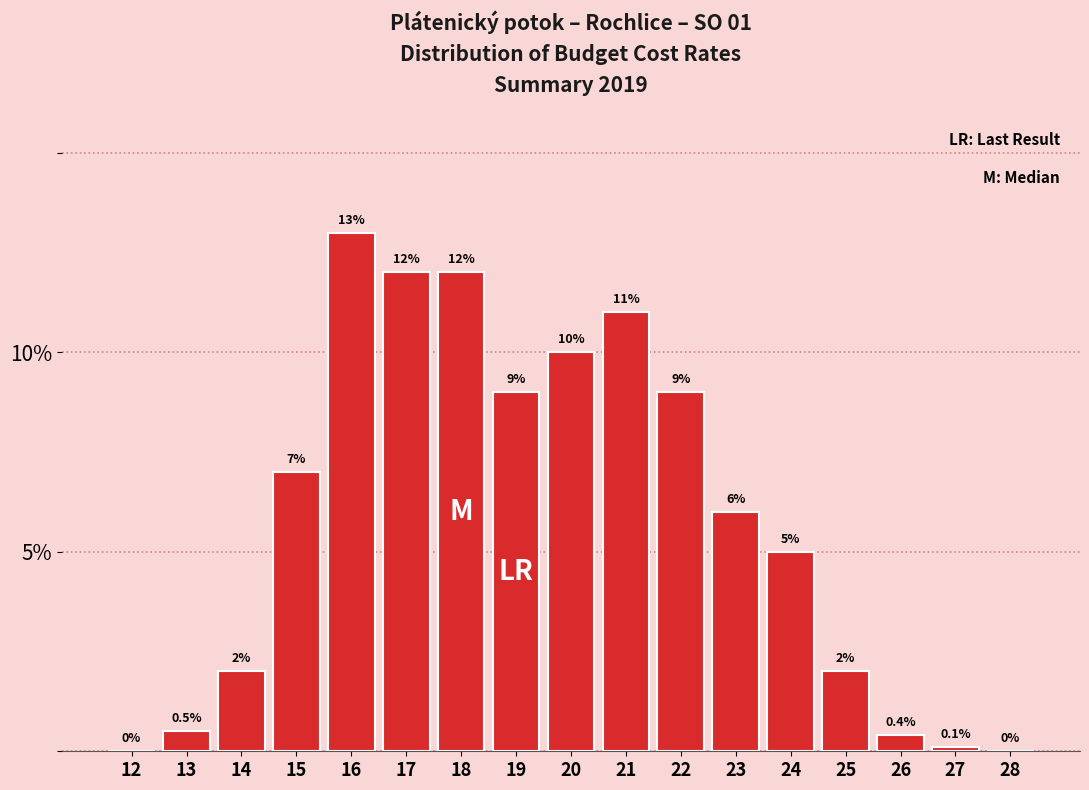

Reading left to right, transcribe all the data shown in this chart.

12=0.0	13=0.5	14=2.0	15=7.0	16=13.0	17=12.0	18=12.0	19=9.0	20=10.0	21=11.0	22=9.0	23=6.0	24=5.0	25=2.0	26=0.4	27=0.1	28=0.0